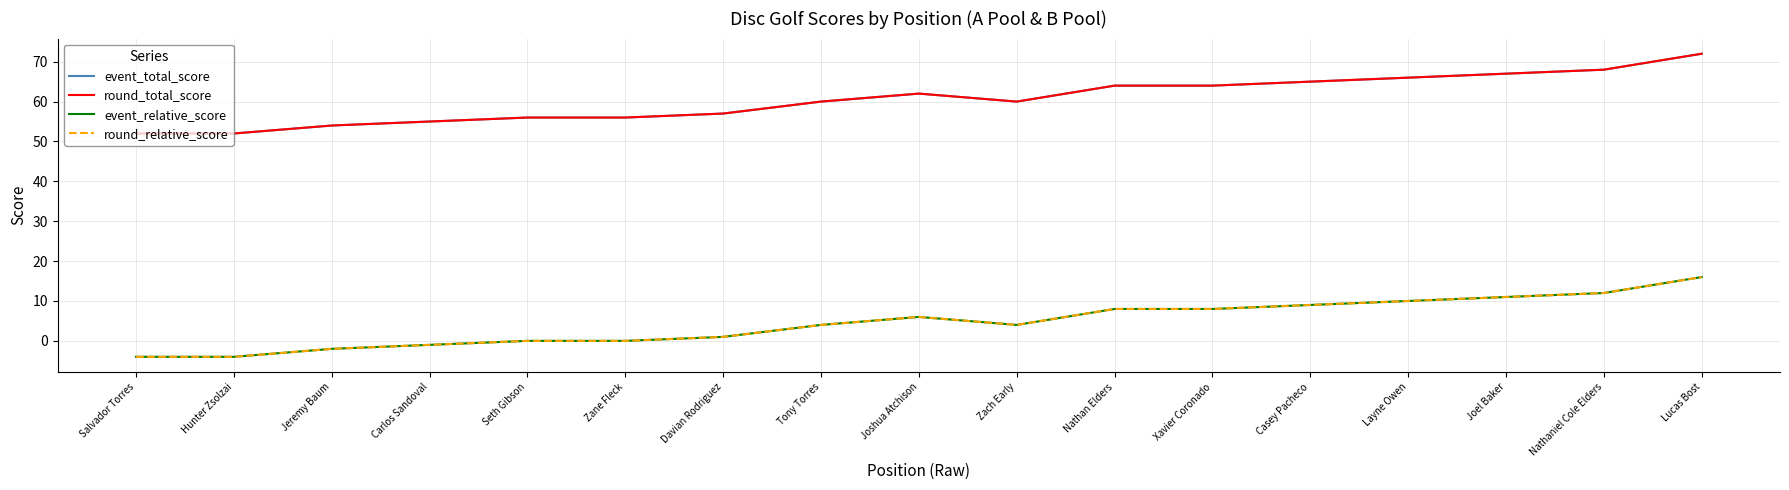

Does the chart display data point markers on the line(s)?

No